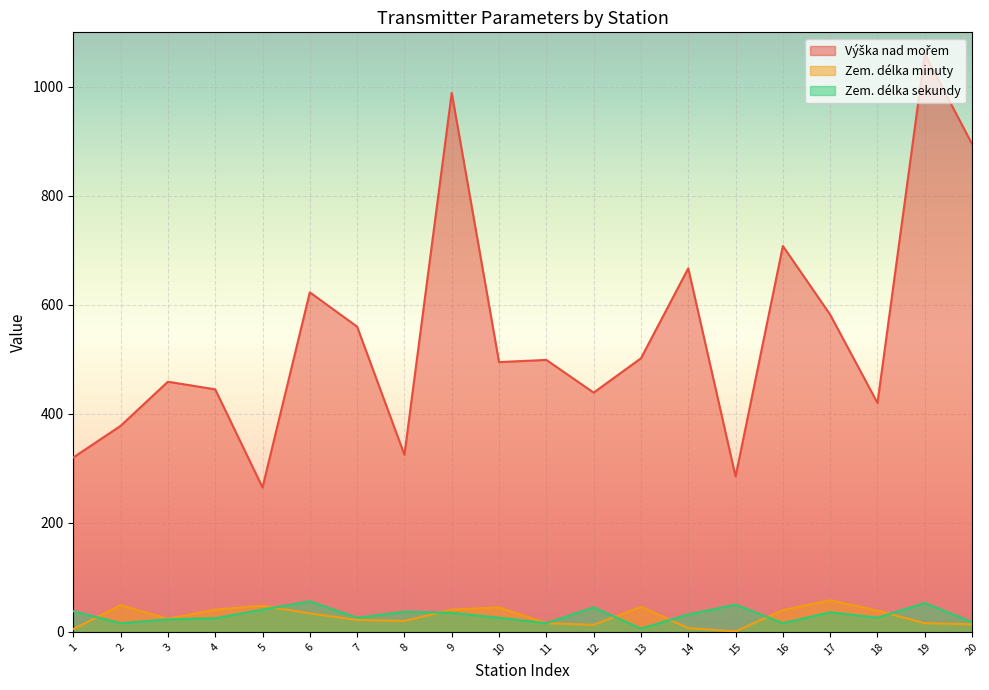

What is the maximum value shown in the chart?

1060